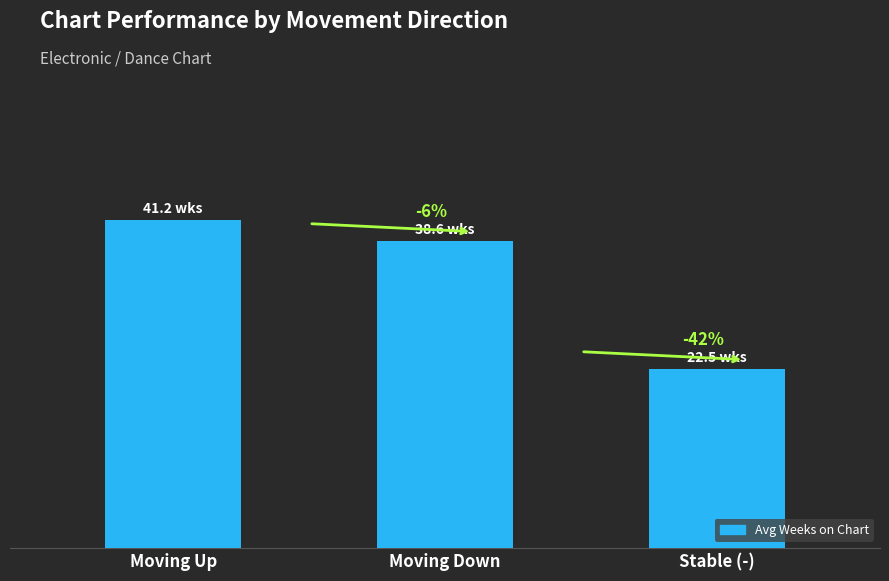

What is the difference between the values at Stable (-) and Moving Up?

18.7